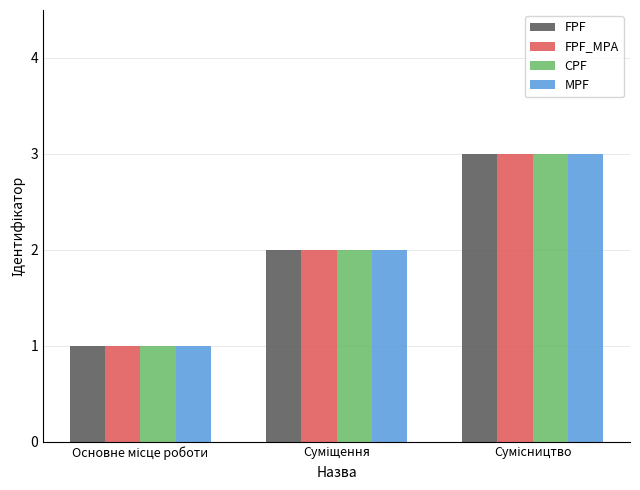

What is the sum of all FPF values?

6